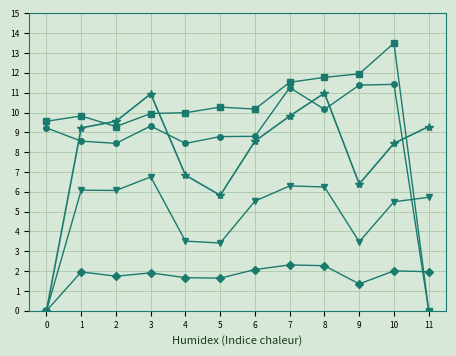

What is the difference between the highest and lowest values at 7?

9.2